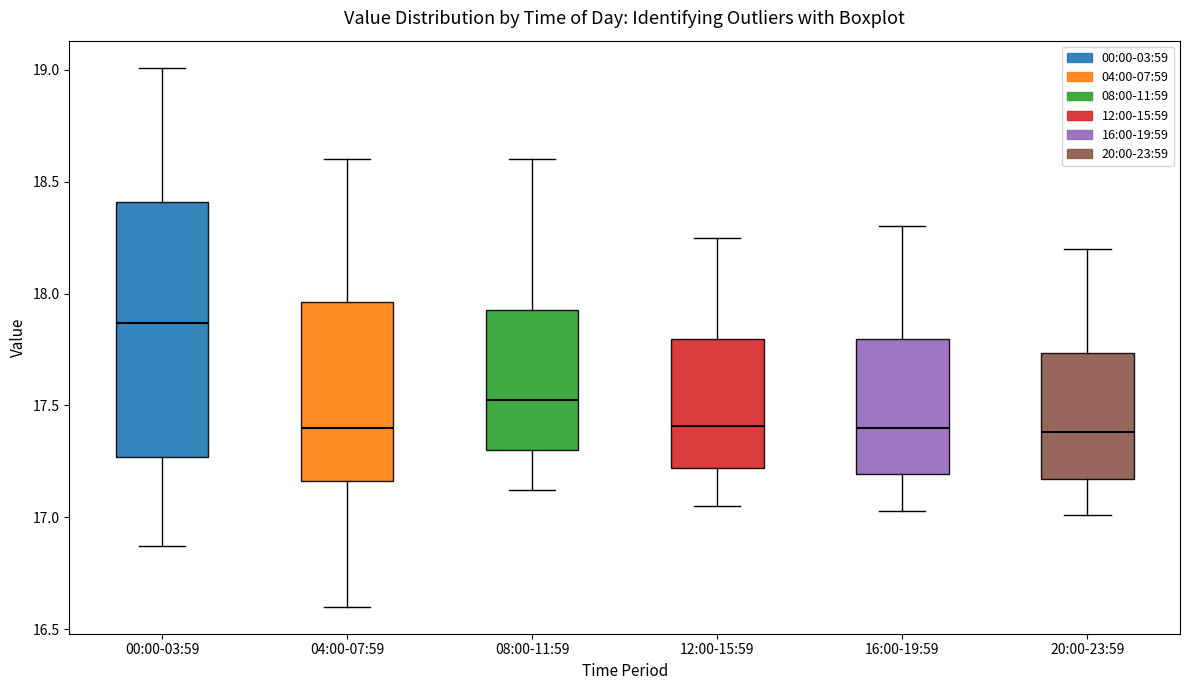

Reading left to right, transcribe this box plot: for each box, give where its median line is, the range the box spans, and where its two whiskers end, as read against the y-axis. The values are not printed on the chart, so give them approximately, as read against the axis.

00:00-03:59: median 17.85, box 17.25 to 18.40, whiskers 16.85 to 19.00
04:00-07:59: median 17.40, box 17.15 to 17.95, whiskers 16.60 to 18.60
08:00-11:59: median 17.55, box 17.30 to 17.95, whiskers 17.10 to 18.60
12:00-15:59: median 17.40, box 17.20 to 17.80, whiskers 17.05 to 18.25
16:00-19:59: median 17.40, box 17.20 to 17.80, whiskers 17.05 to 18.30
20:00-23:59: median 17.40, box 17.15 to 17.75, whiskers 17.00 to 18.20